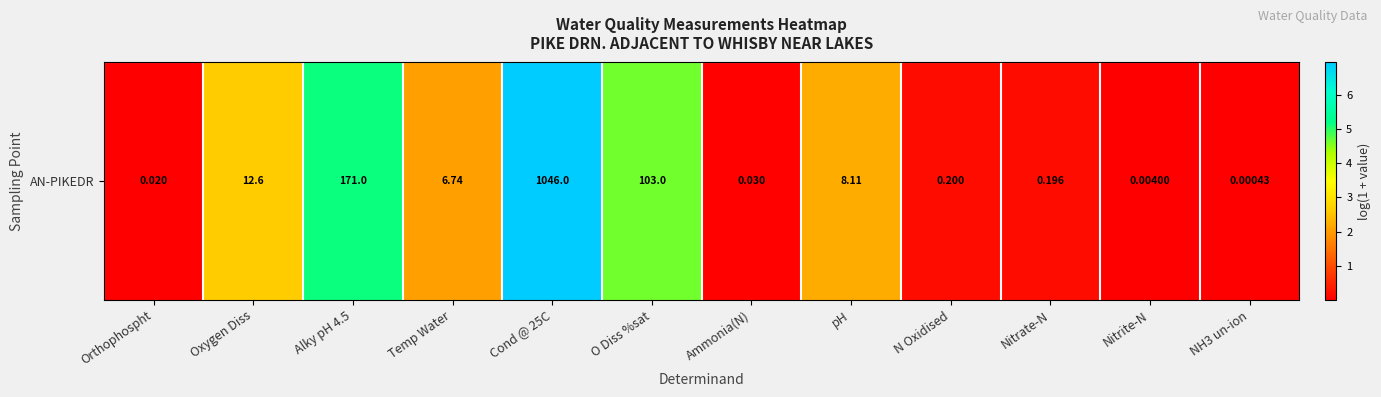

Reading left to right, extract all data points from this chart.

0.0	2.6	5.1	2.0	7.0	4.6	0.0	2.2	0.2	0.2	0.0	0.0